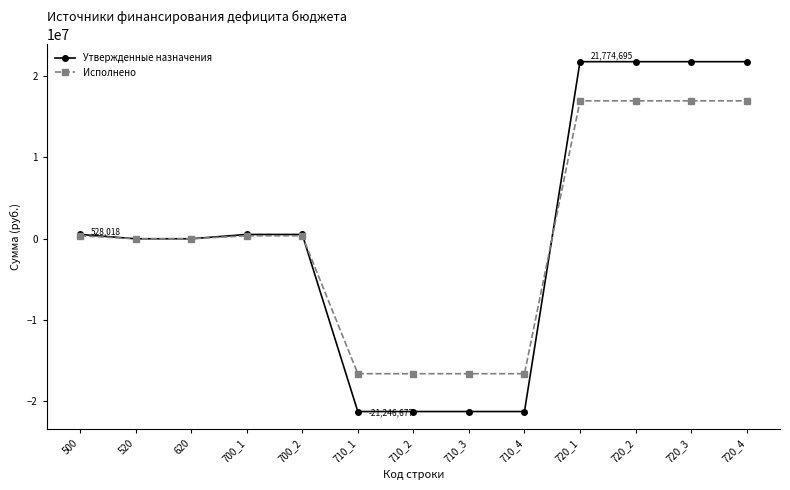

Between 710_3 and 720_2, which series saw the biggest shift?

Утвержденные назначения